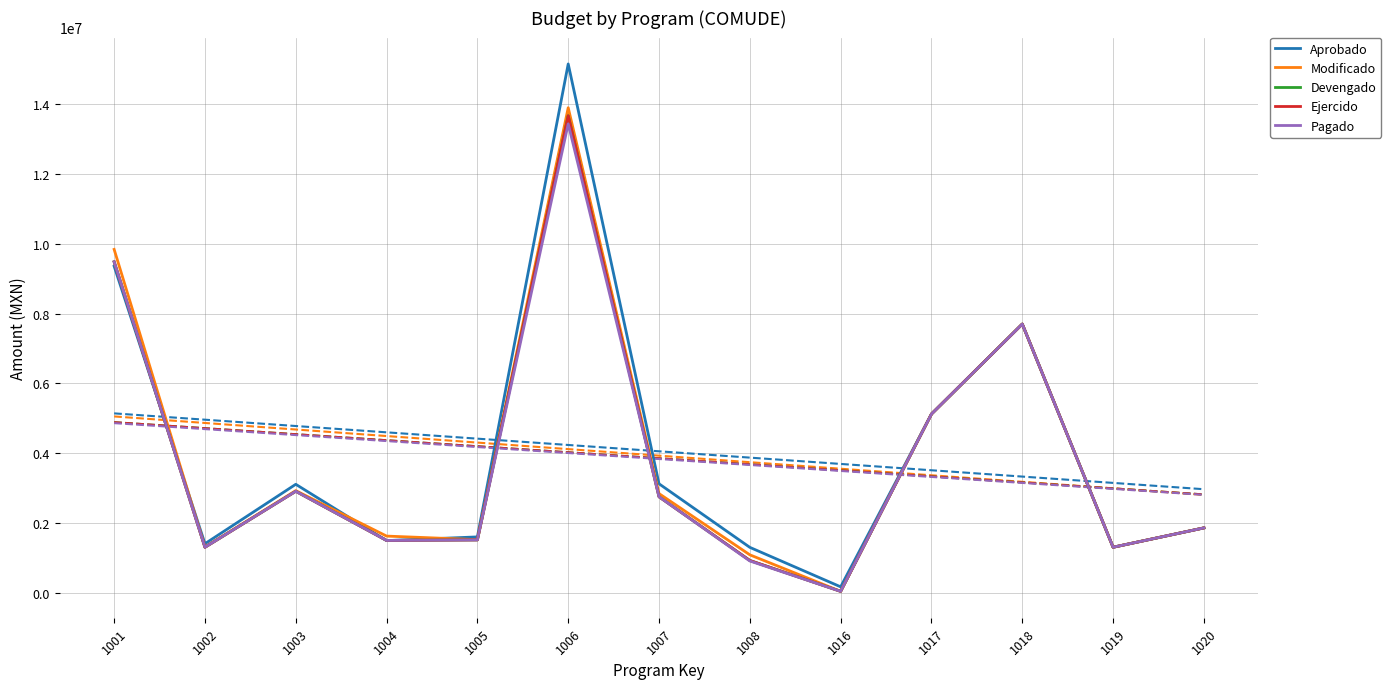

What is the highest value of the Modificado series?

13882301.9